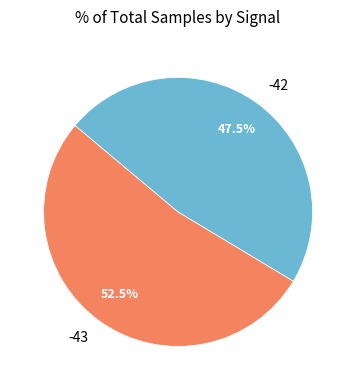

Approximately how many times larger is the value at -42 compared to -43?

0.9